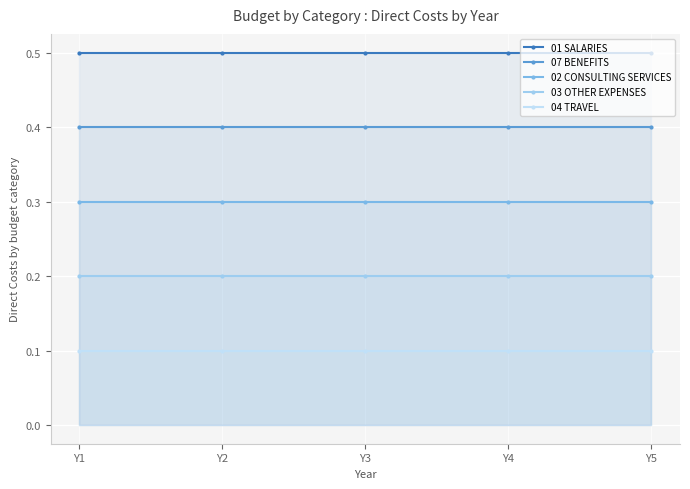

Is the value of 03 OTHER EXPENSES at Y3 greater than the value of 02 CONSULTING SERVICES at Y4?

No